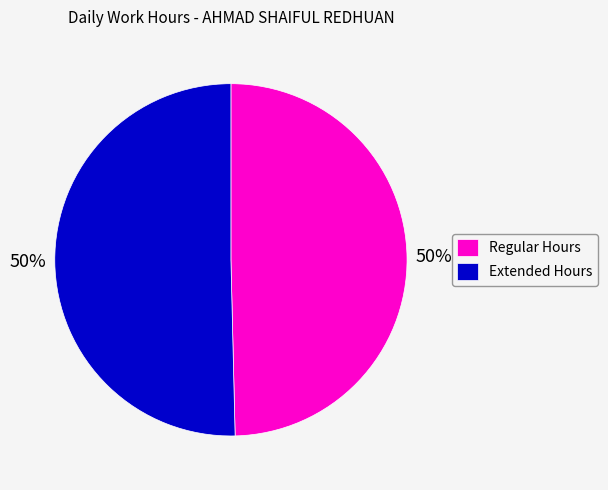

Combined, do Extended Hours and Regular Hours account for over 50%?

Yes